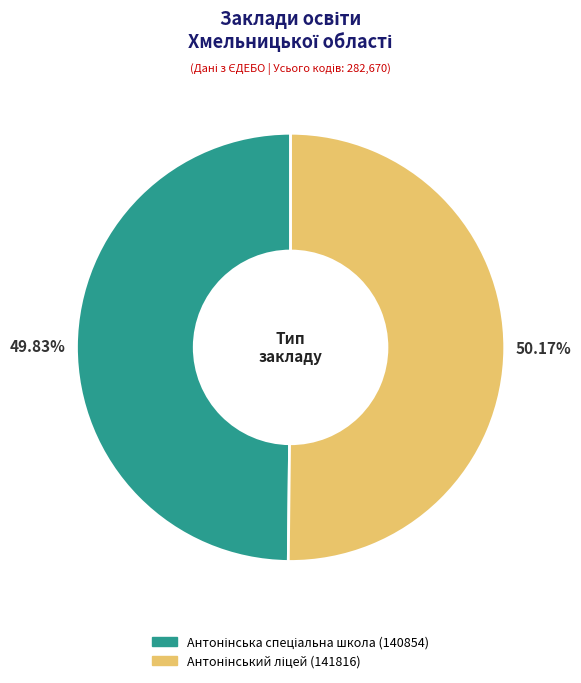

Is there a majority slice in this chart?

Yes